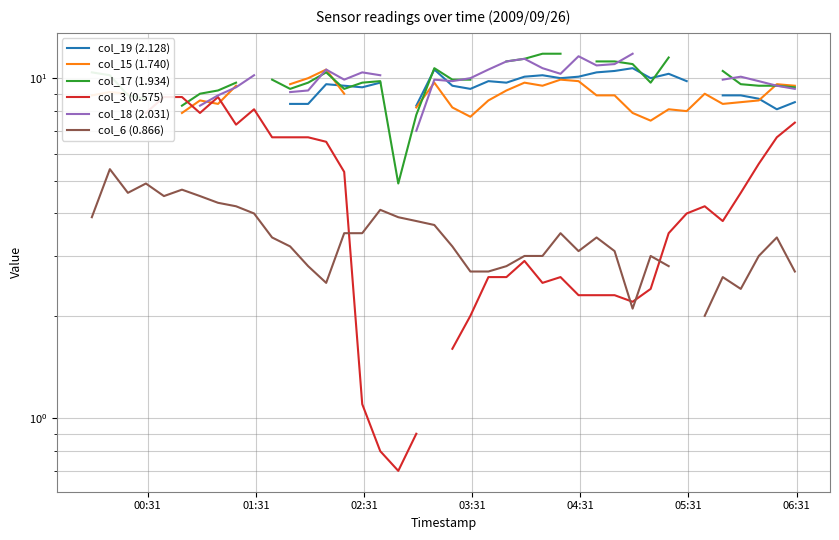

How many values in col_3 (0.575) are above zero?

36